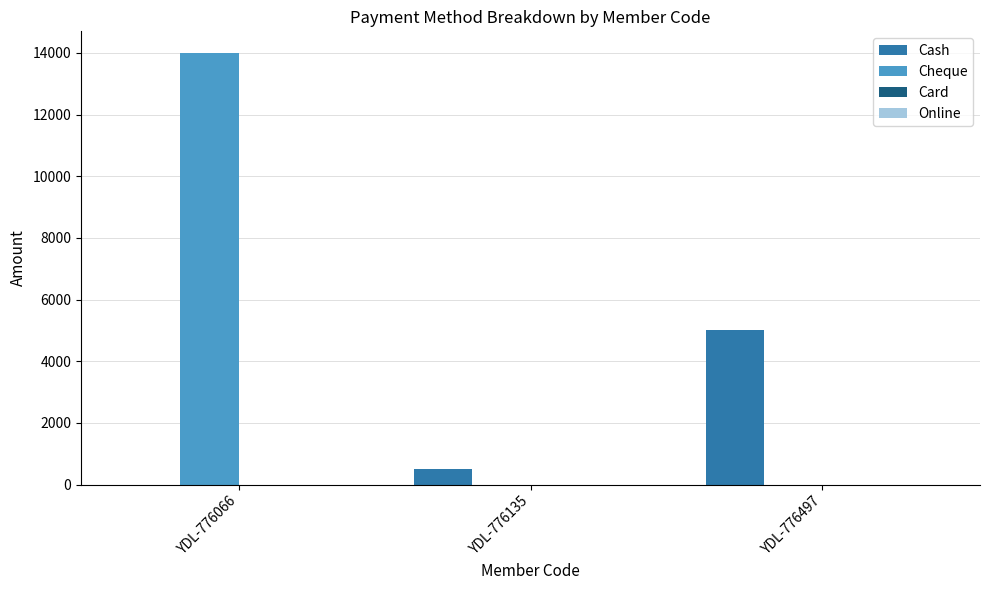

Count the number of categories in the chart.

3